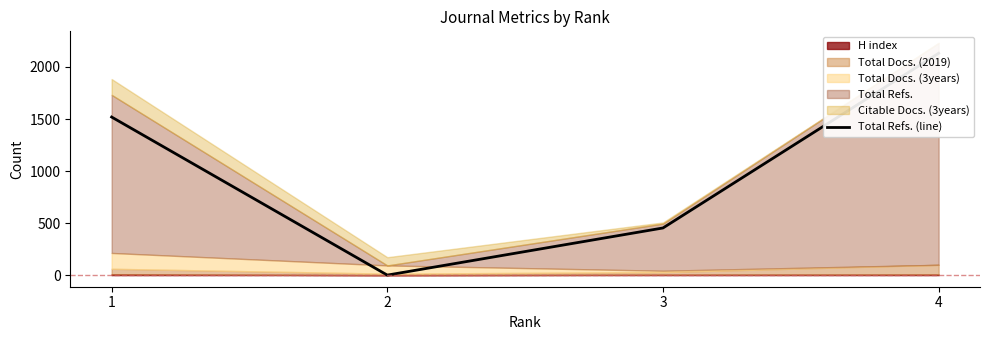

Reading right to left, transcribe all the data shown in this chart.

2132	453	0	1519